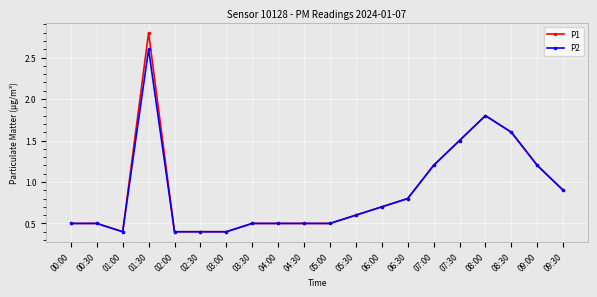

What is the label of the 1st point from the left?

00:00